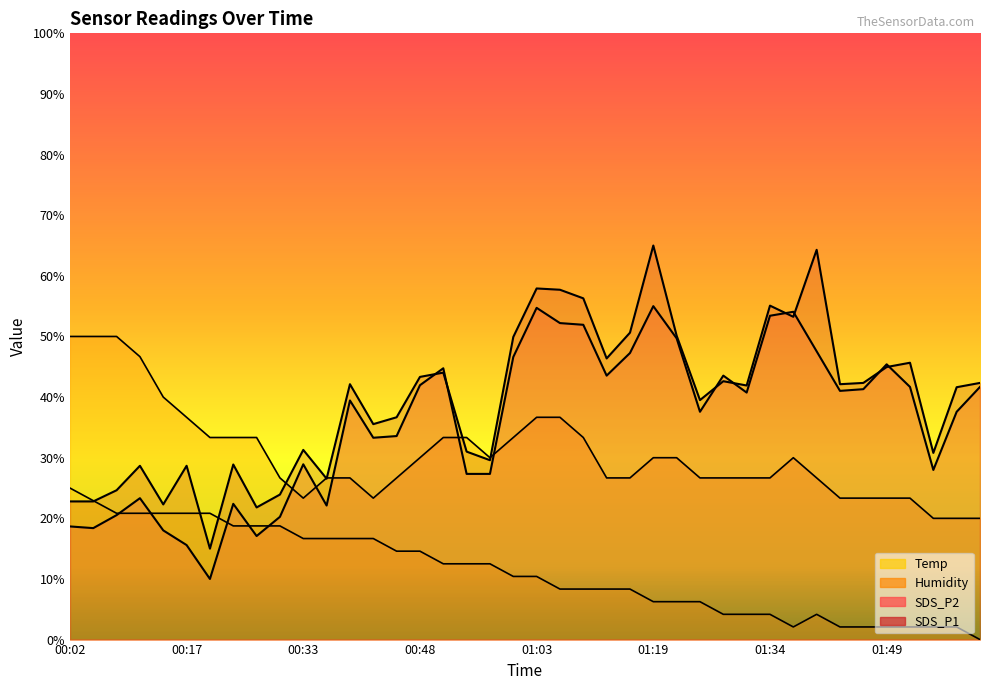

What is the label of the 18th point from the left?

00:54